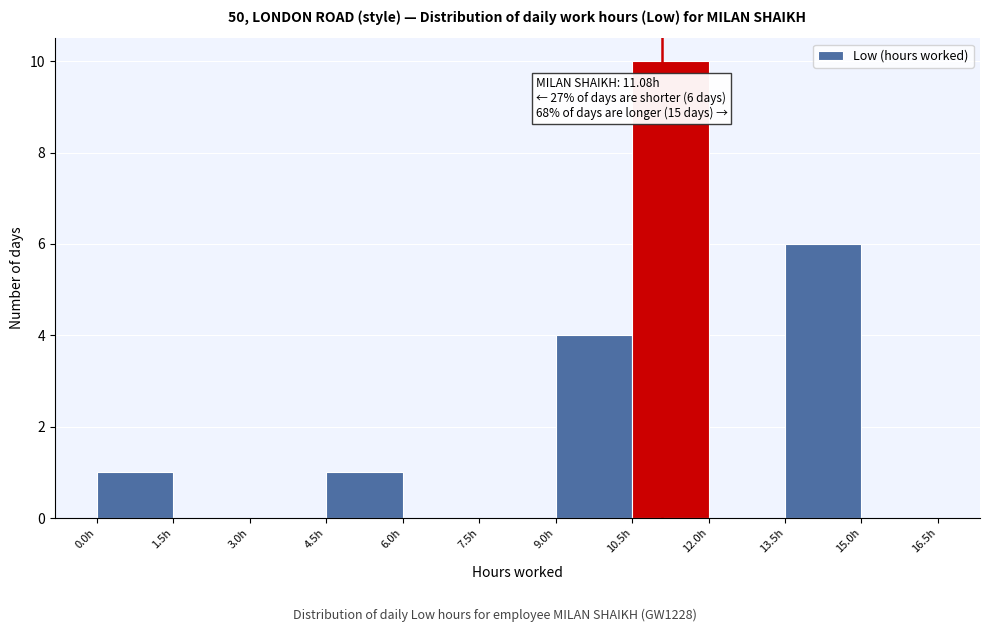

Which range on the x-axis has the tallest bar?

10.5 to 12.0